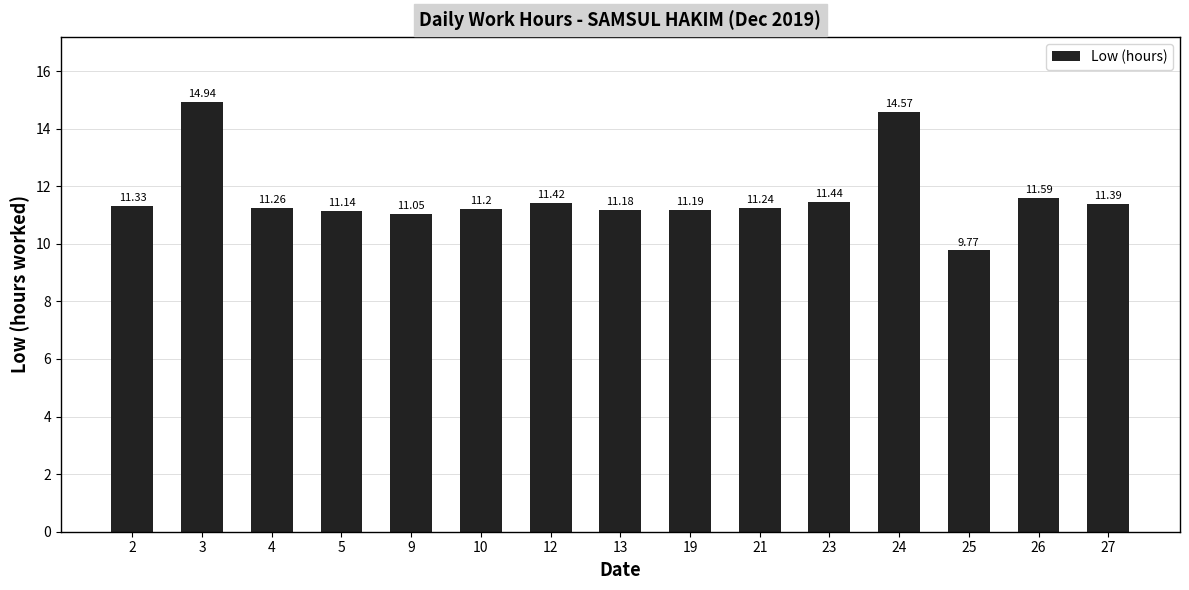

Are the bars horizontal?

No